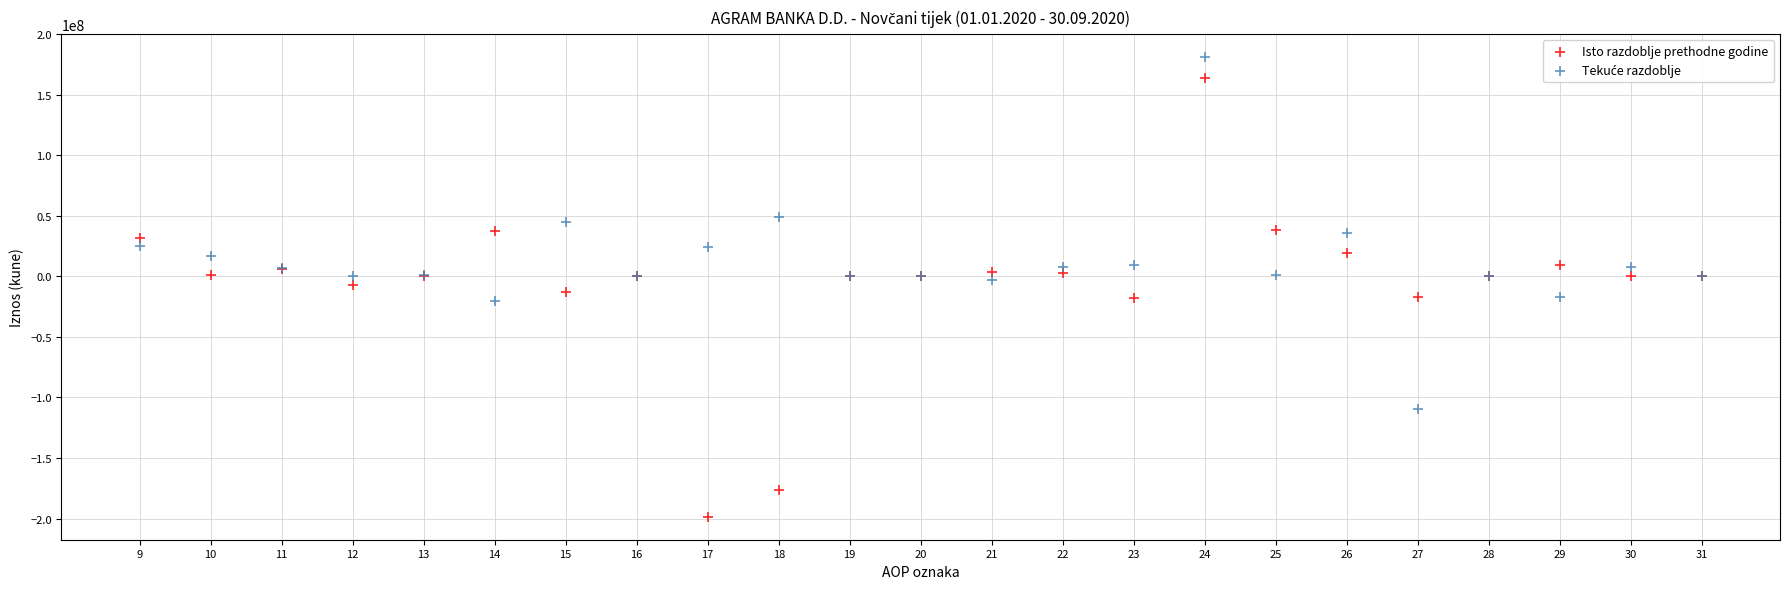

What is the X range (max minus min) for the scatter plot?

22